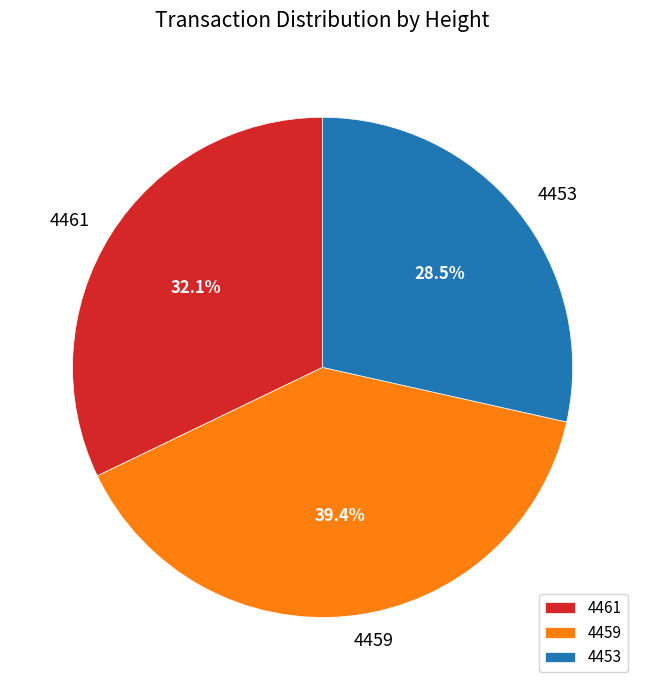

Does 4459 account for over 50% of the chart?

No